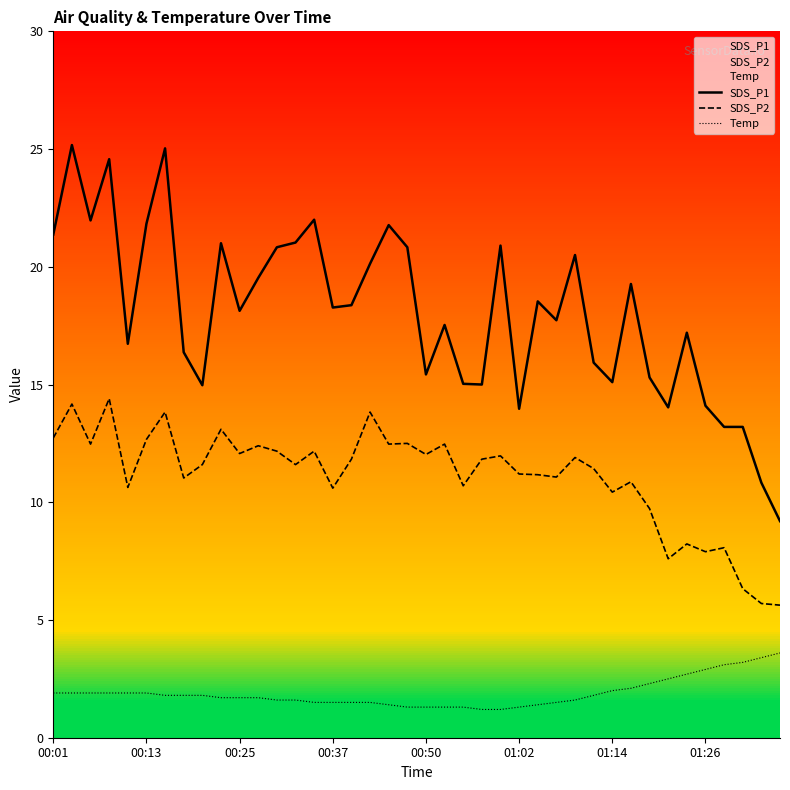

The value of SDS_P2 at 00:13 is 12.7. True or false?

True